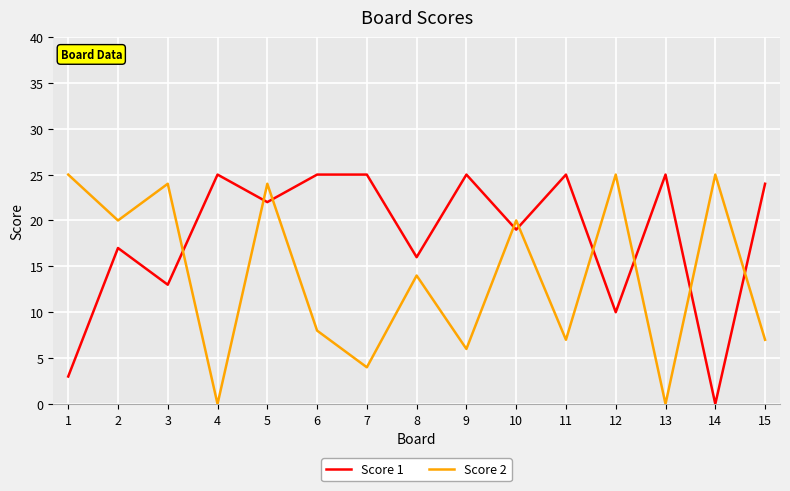

Reading left to right, what are all the values shown in this chart?

Score 1: 1=3	2=17	3=13	4=25	5=22	6=25	7=25	8=16	9=25	10=19	11=25	12=10	13=25	14=0	15=24
Score 2: 1=25	2=20	3=24	4=0	5=24	6=8	7=4	8=14	9=6	10=20	11=7	12=25	13=0	14=25	15=7